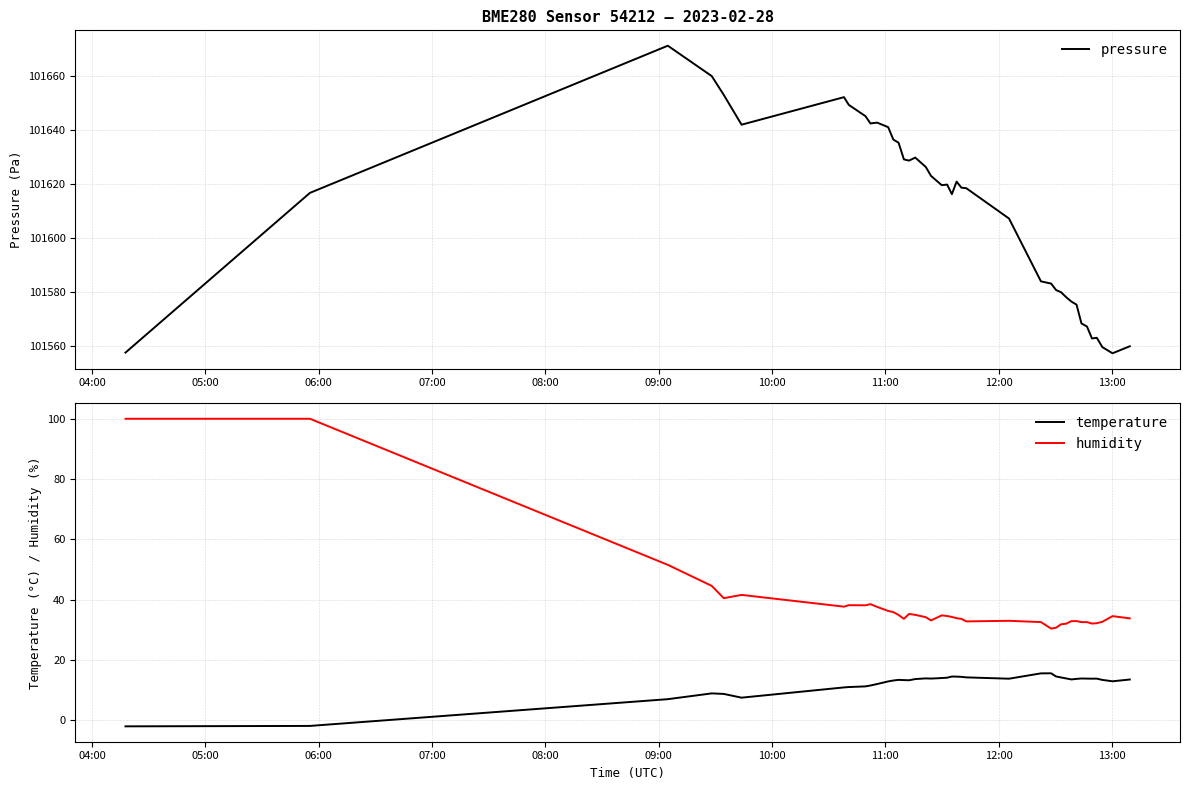

True or false: temperature and humidity intersect in this chart.

False